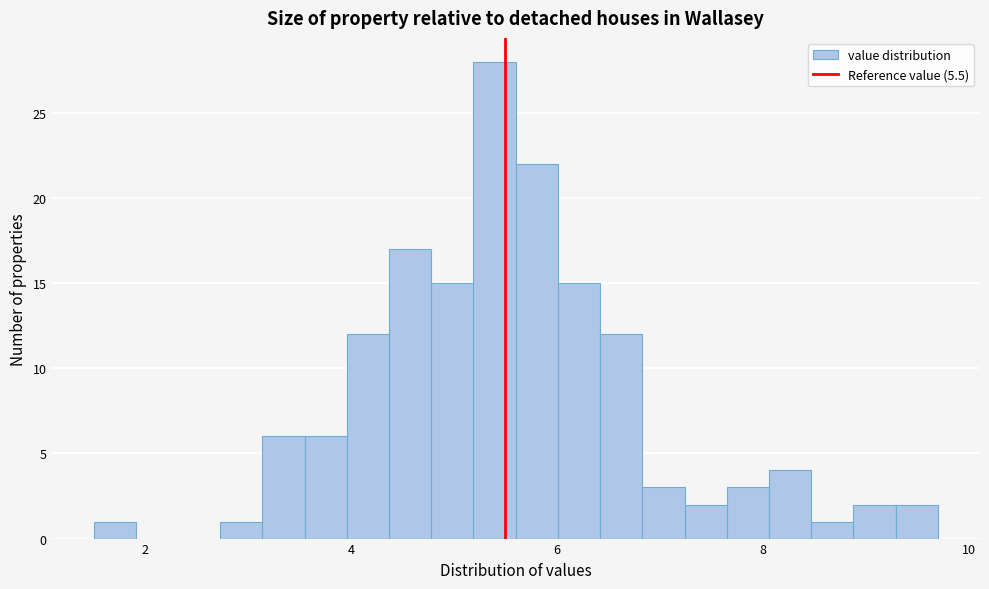

Read against the x-axis, roughly where is the centre of the tallest bar?

5.4